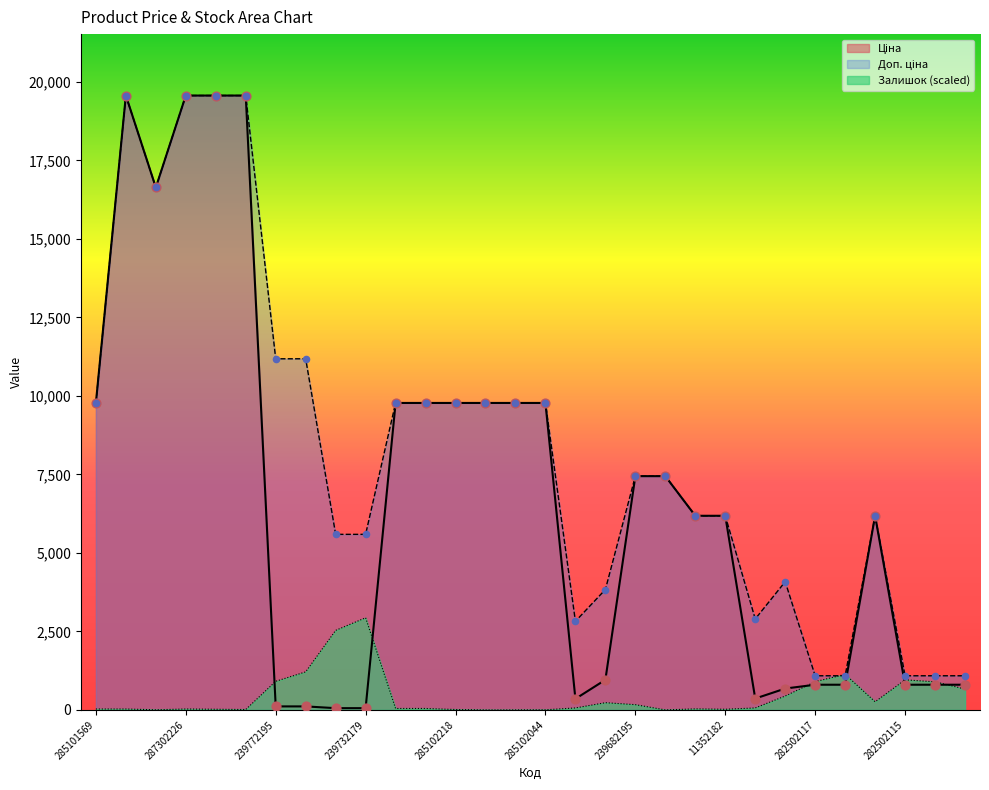

At which category is the sum across all series the highest?

287302223